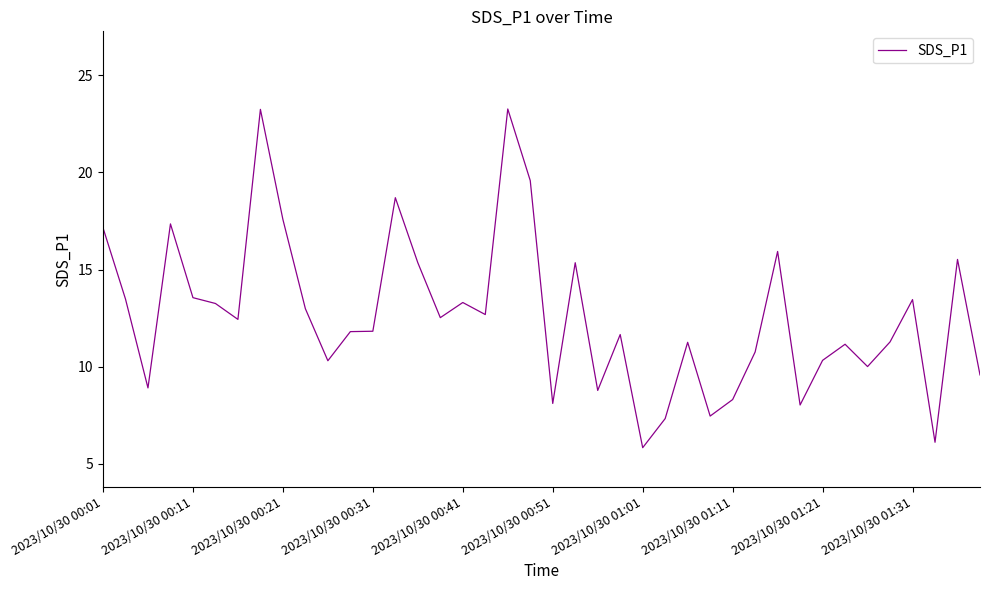

True or false: the data has more than 2 interior local peaks.

True